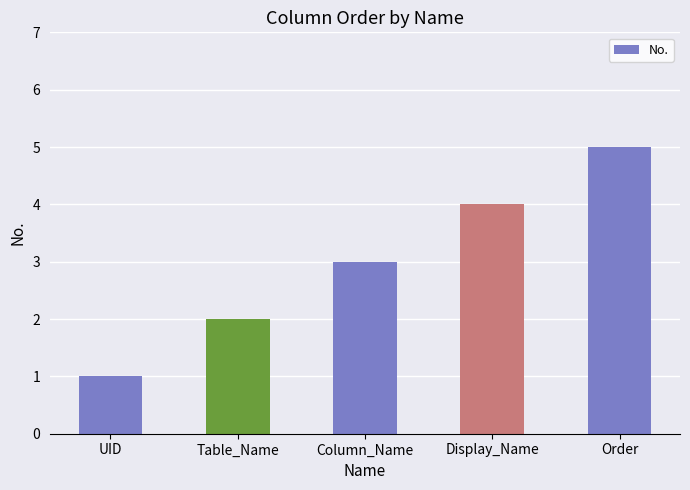

Is it true that the value at Column_Name is 2?

False